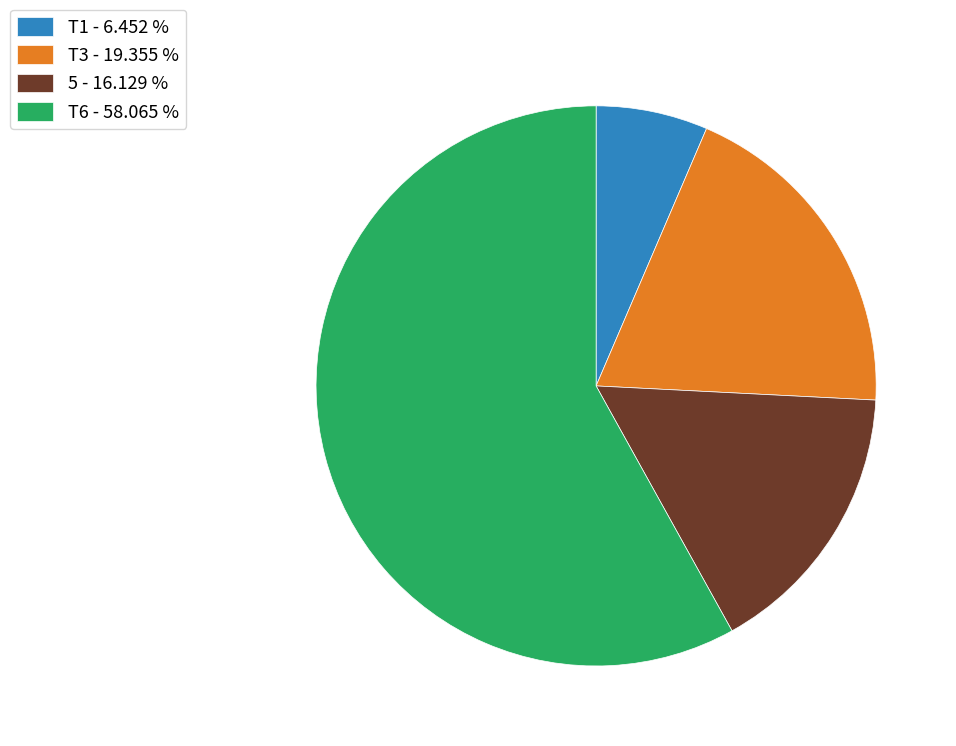

How many slices are in this pie chart?

4